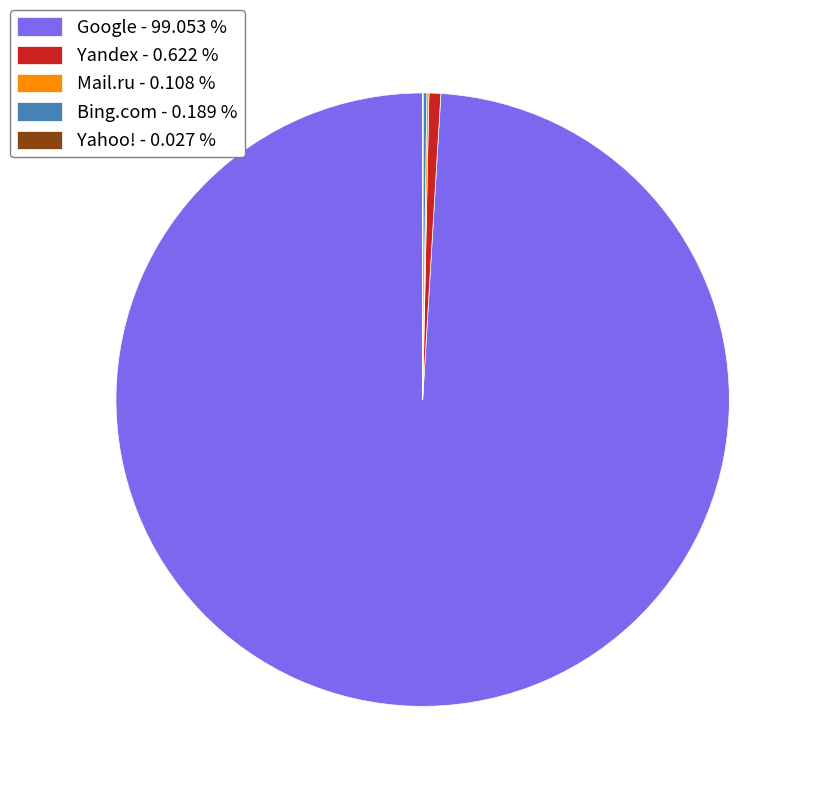

Does any single category account for the majority?

Yes